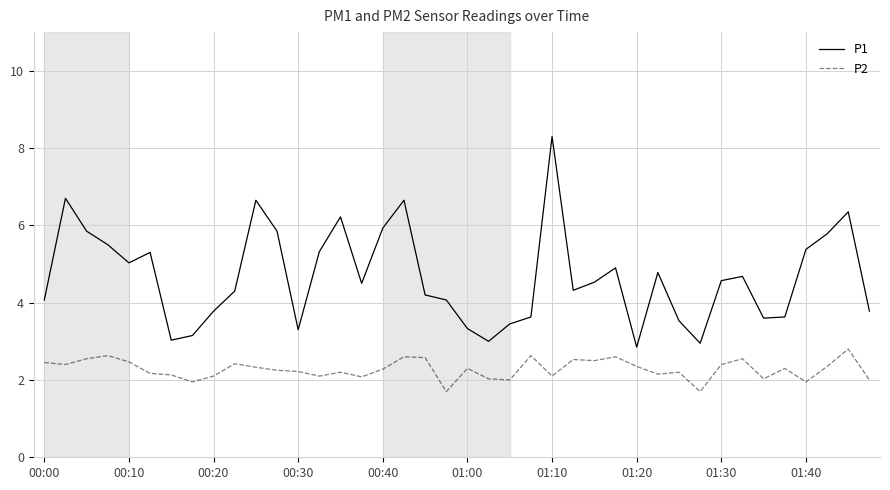

What is the highest value of the P2 series?

2.8